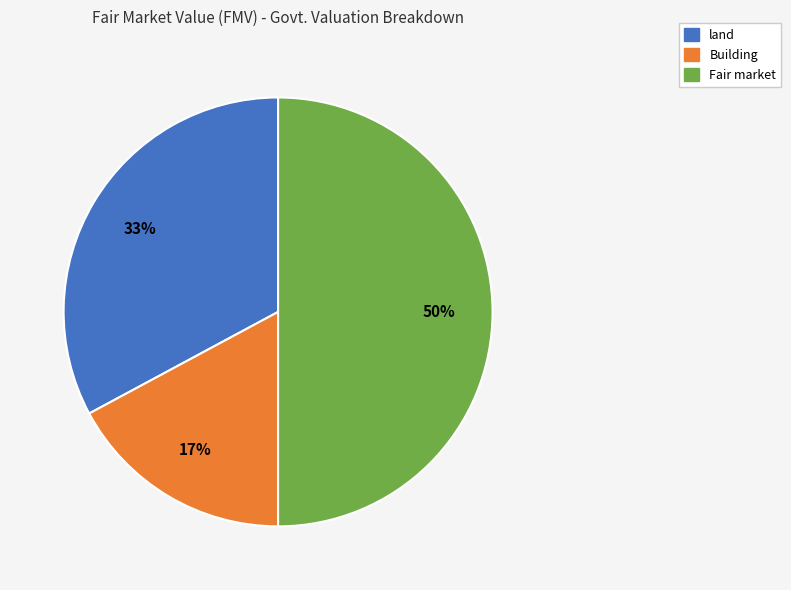

To the nearest percent, what is the combined percentage of Fair market and land?

83%